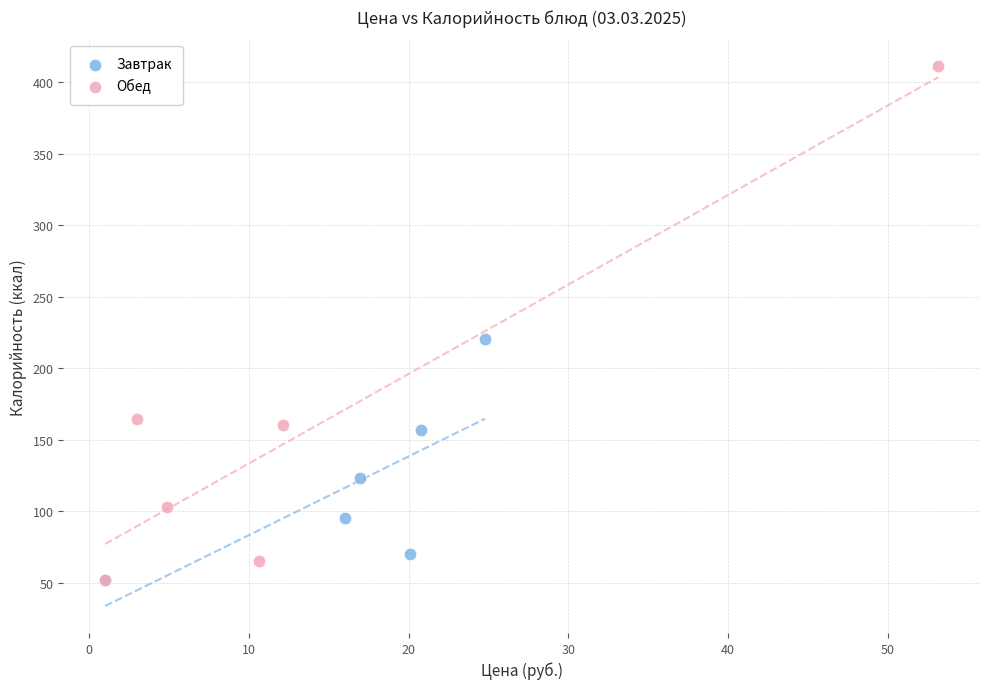

Which series has the widest spread of Y values?

Обед